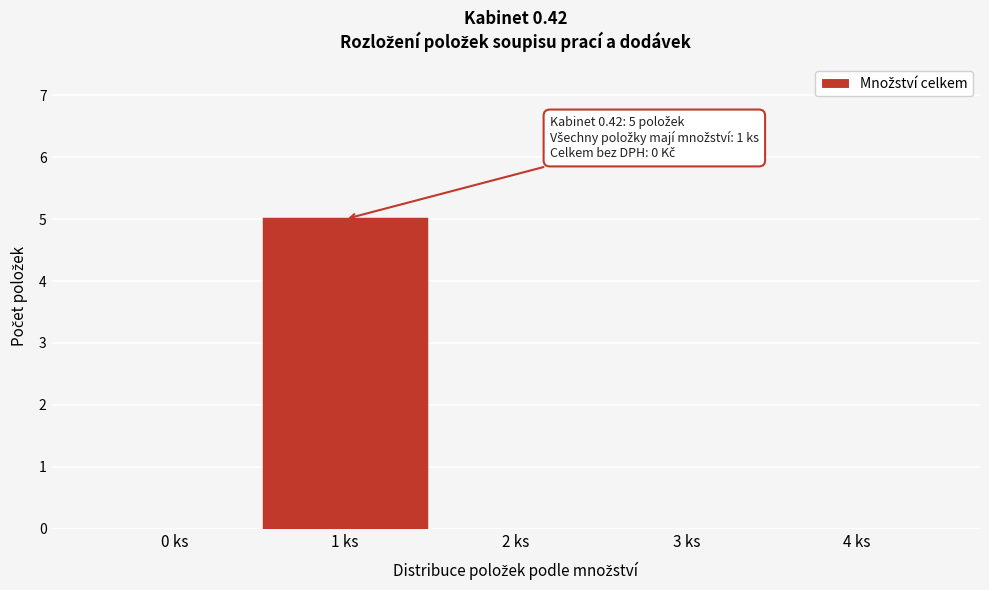

Reading right to left, extract all data points from this chart.

4 ks=0	3 ks=0	2 ks=0	1 ks=5	0 ks=0